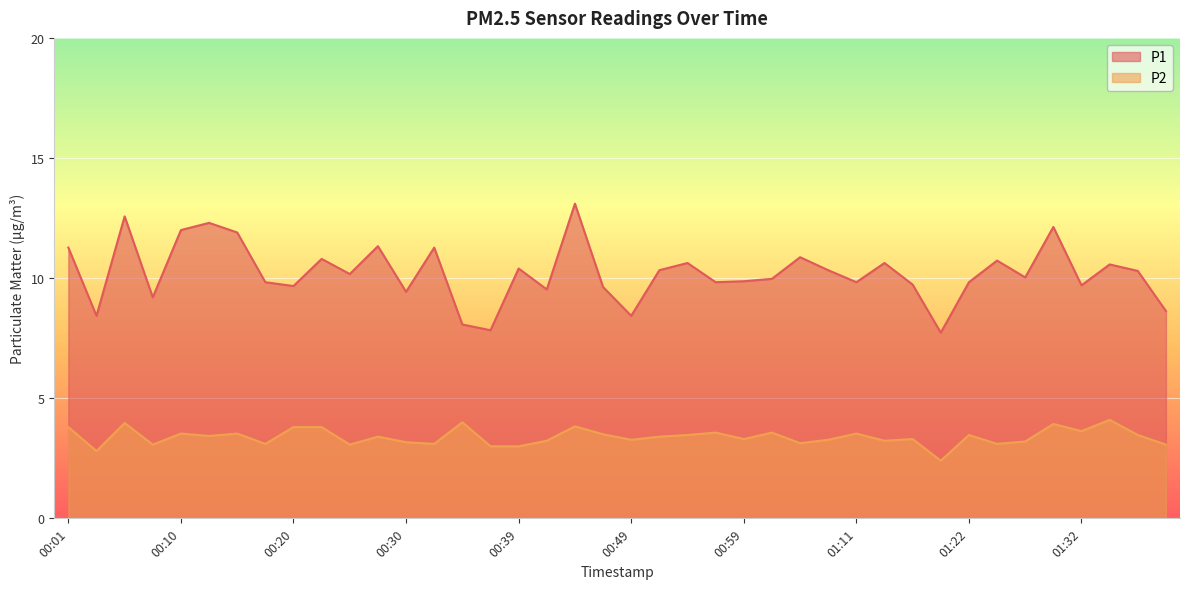

Does the chart display data point markers on the line(s)?

No